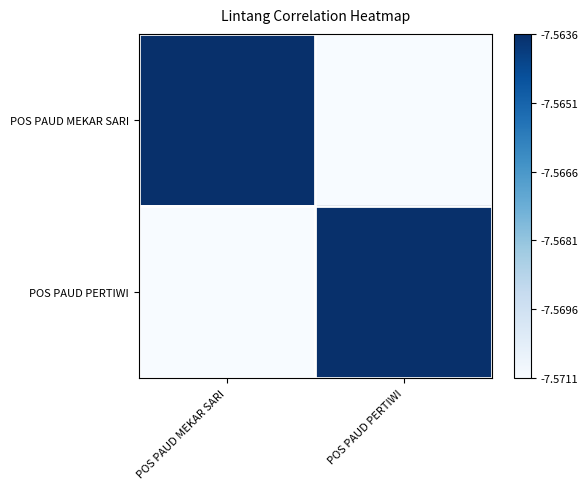

Which label corresponds to the smallest value in the chart?

POS PAUD PERTIWI